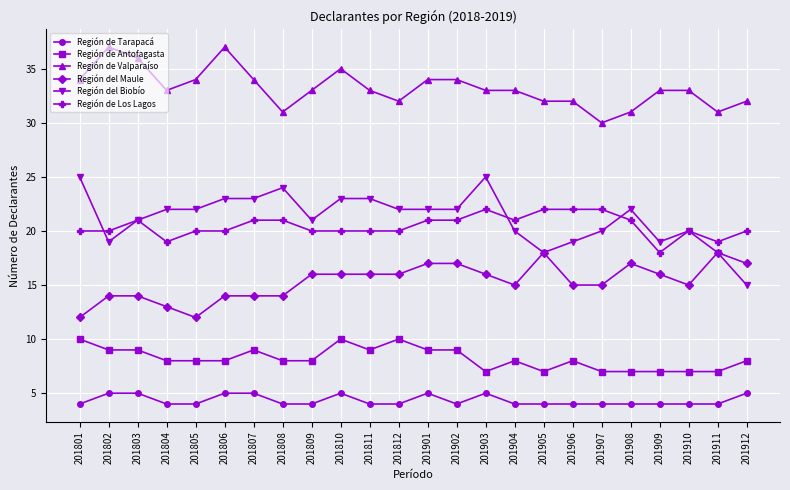

Does the chart have visible grid lines?

Yes